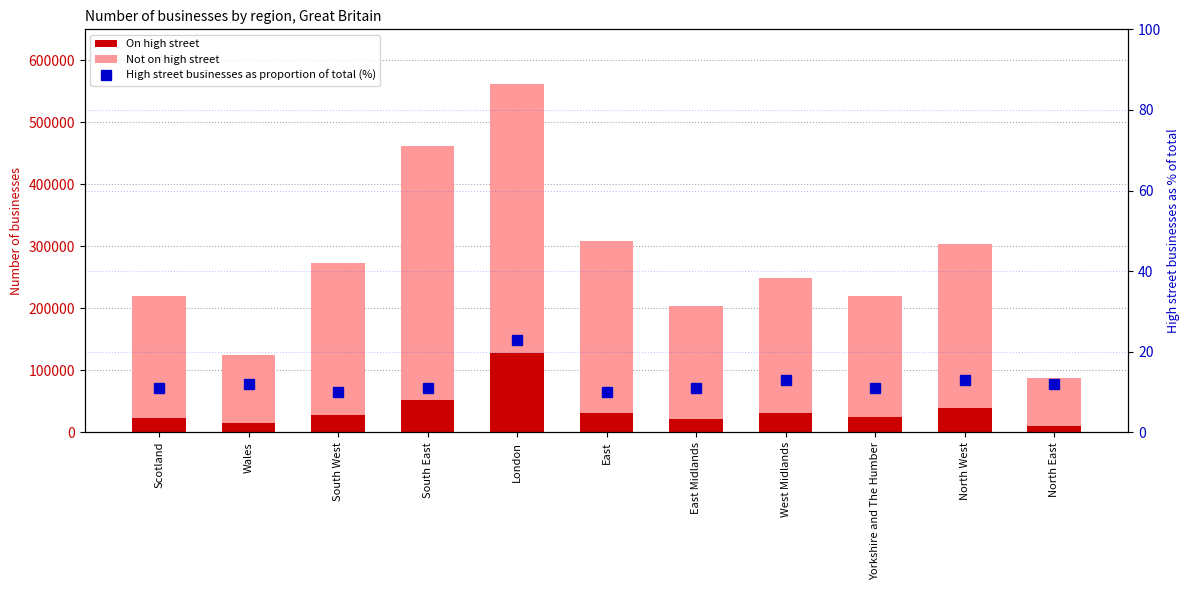

At Wales, list the series in order from largest to smallest.

Not on high street, On high street, High street businesses as proportion of total (%)